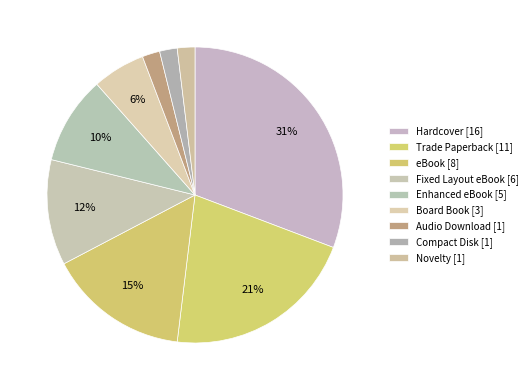

To the nearest percent, what is the combined percentage of eBook and Enhanced eBook?

25%